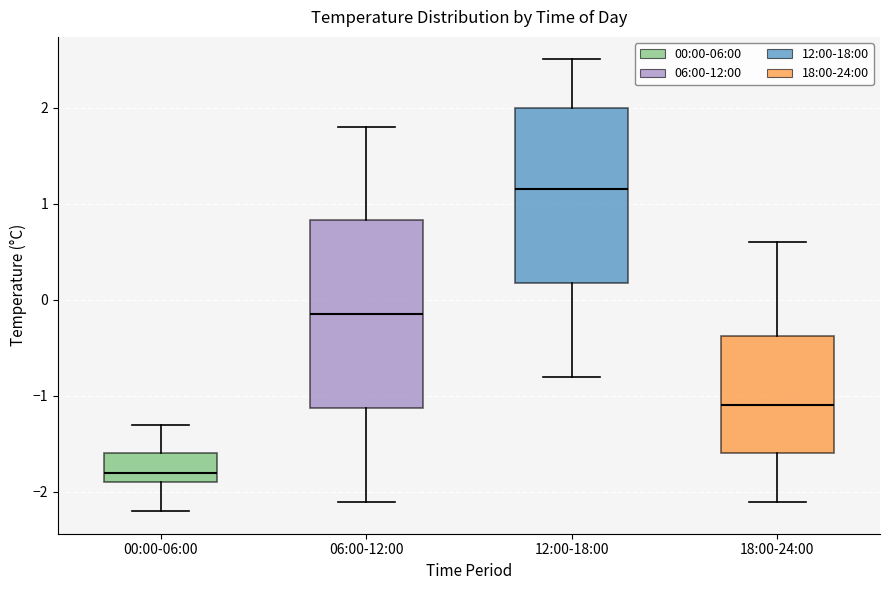

Reading left to right, read every box against the y-axis: the position of its median line, the range the box covers, and the ends of its whiskers. The values are not printed on the chart, so give them approximately, as read against the axis.

00:00-06:00: median -1.8, box -1.9 to -1.6, whiskers -2.2 to -1.3
06:00-12:00: median -0.1, box -1.1 to 0.8, whiskers -2.1 to 1.8
12:00-18:00: median 1.2, box 0.2 to 2.0, whiskers -0.8 to 2.5
18:00-24:00: median -1.1, box -1.6 to -0.4, whiskers -2.1 to 0.6